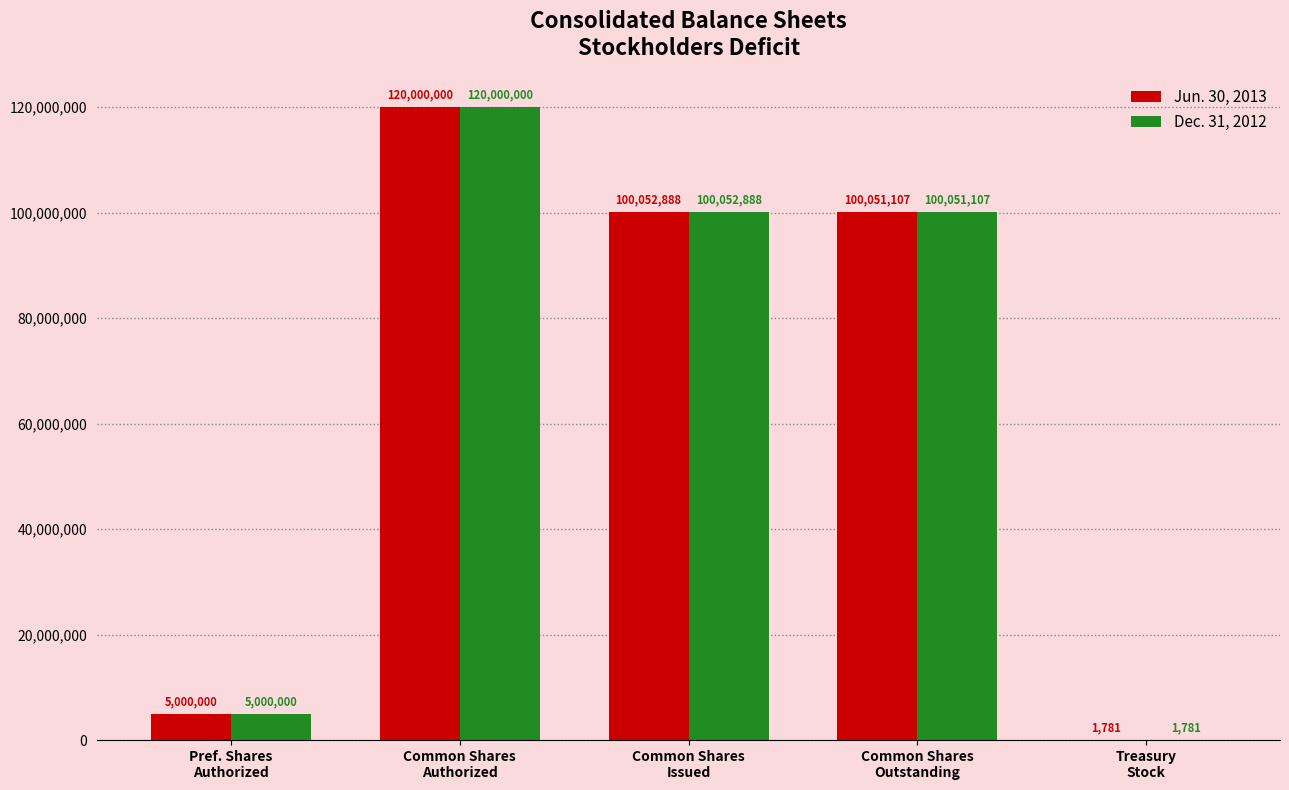

What is the maximum value for Jun. 30, 2013?

120000000